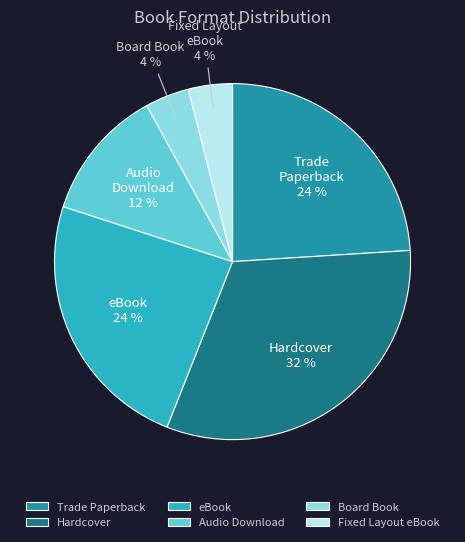

Count the number of slices in the pie.

6